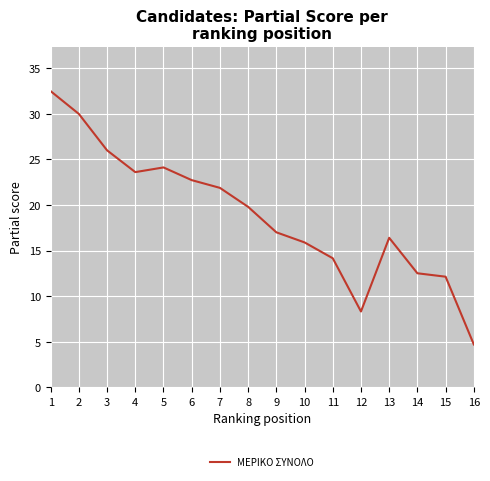

What is the change in value from 11 to 15?

-2.0